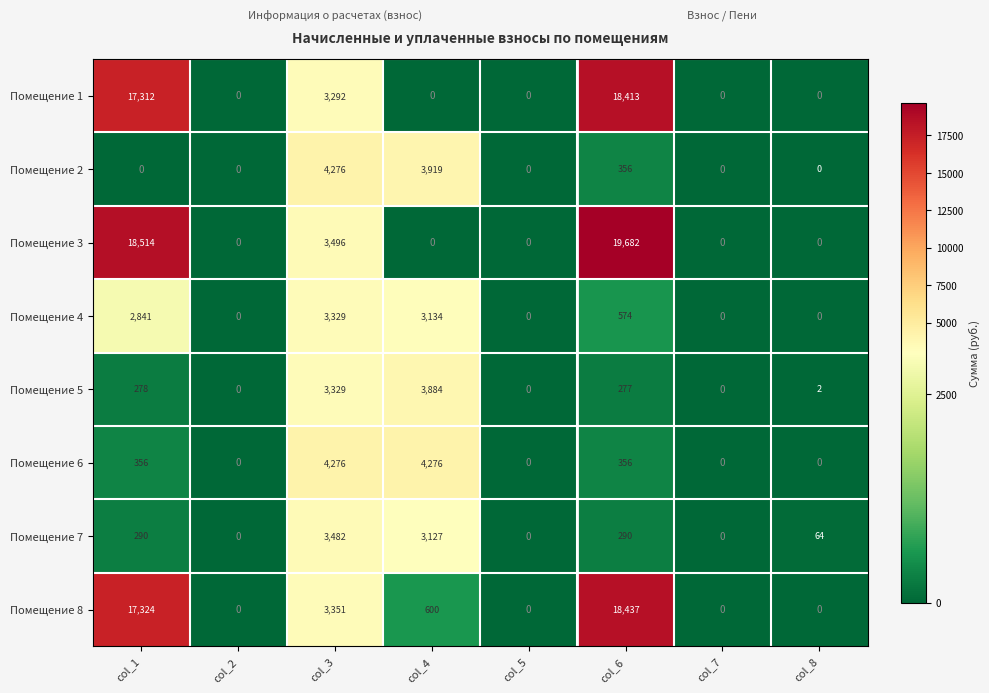

True or false: Помещение 3 has a value of 4750 at col_3.

False